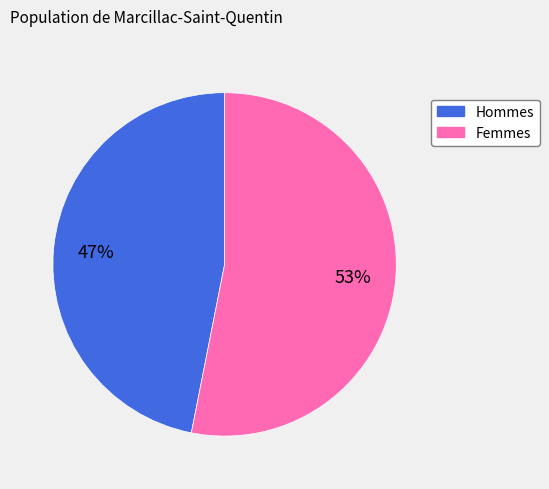

How many slices are in this pie chart?

2